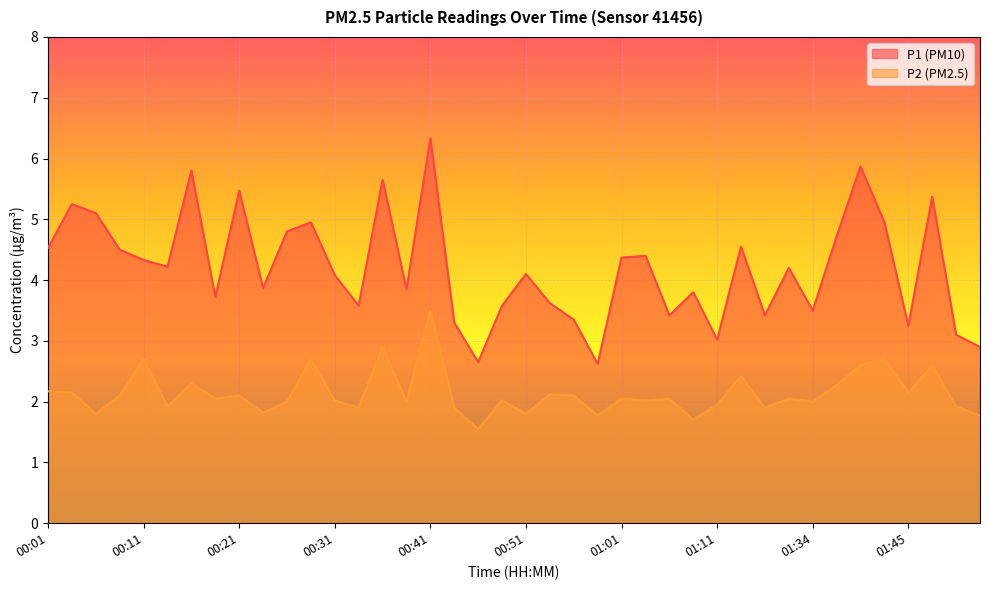

How many values in the P2 series exceed 2?

24